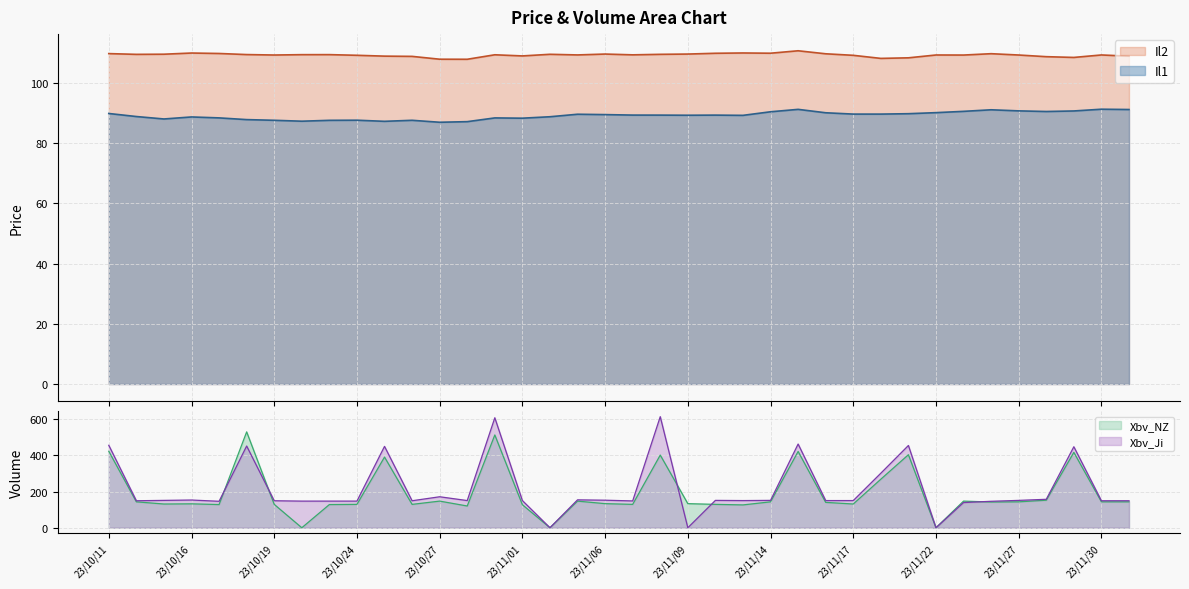

What is the spread (max minus min) of values at 23/10/23?

59.5